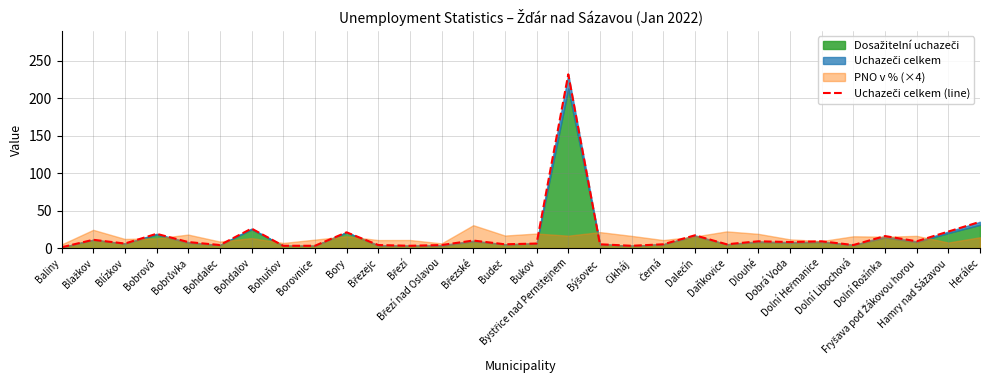

How many lines are shown in the chart?

1